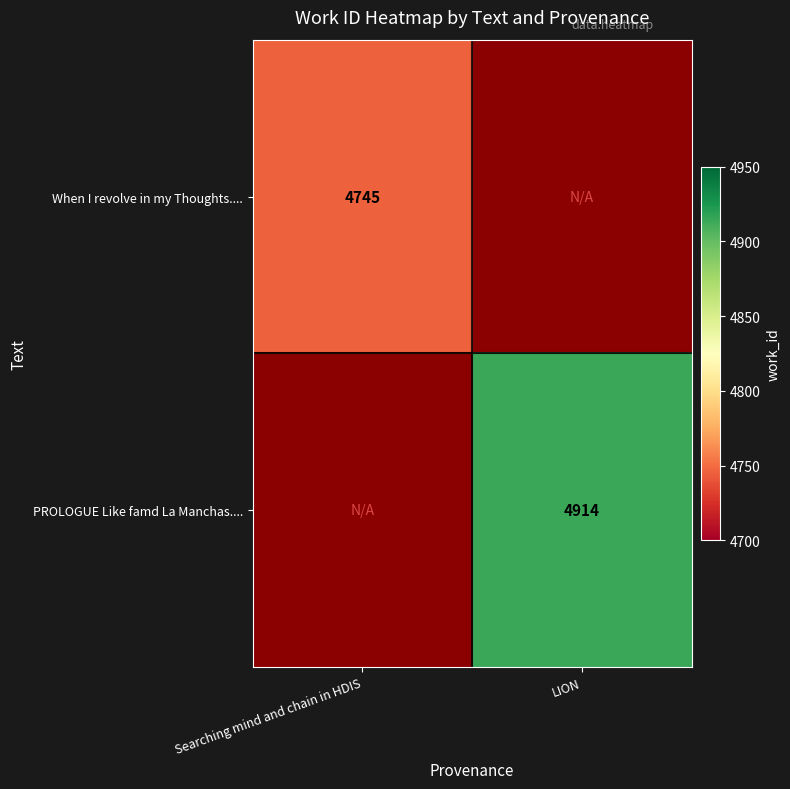

The value of When I revolve in my Thoughts.... at Searching mind and chain in HDIS is 4745. True or false?

True